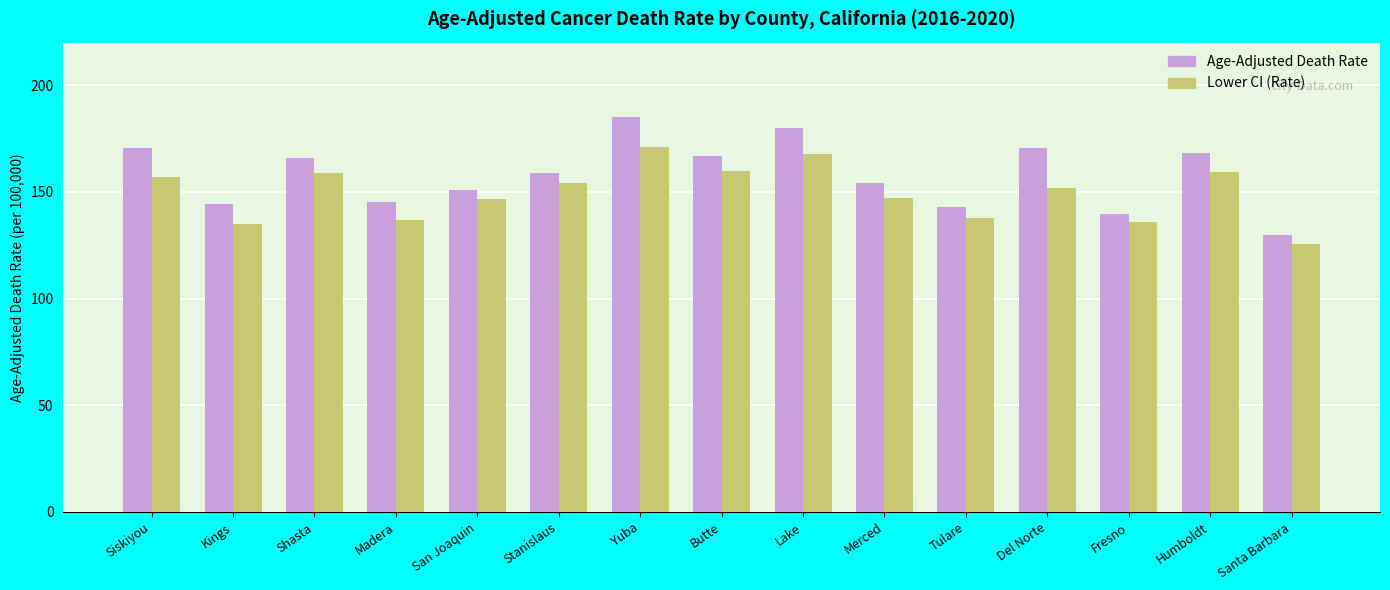

What are all the series names shown in the legend?

Age-Adjusted Death Rate, Lower CI (Rate)